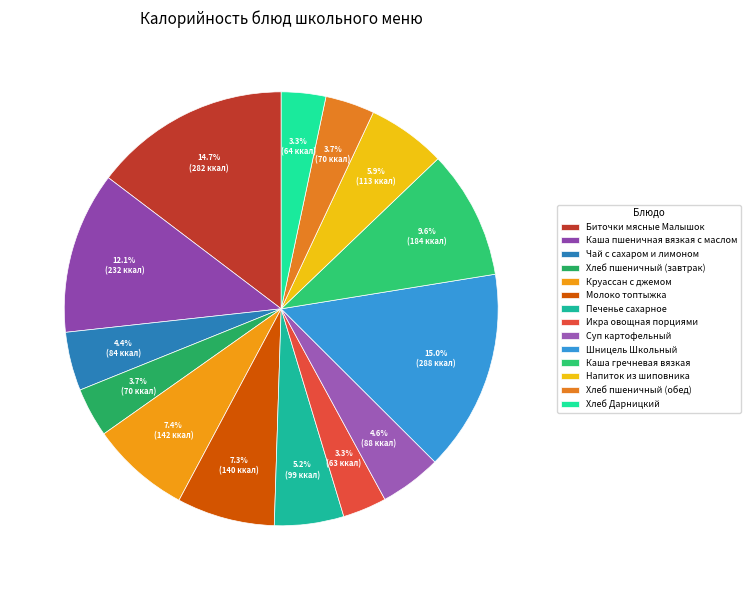

Is it true that Хлеб пшеничный (обед) is 4% of the pie?

True